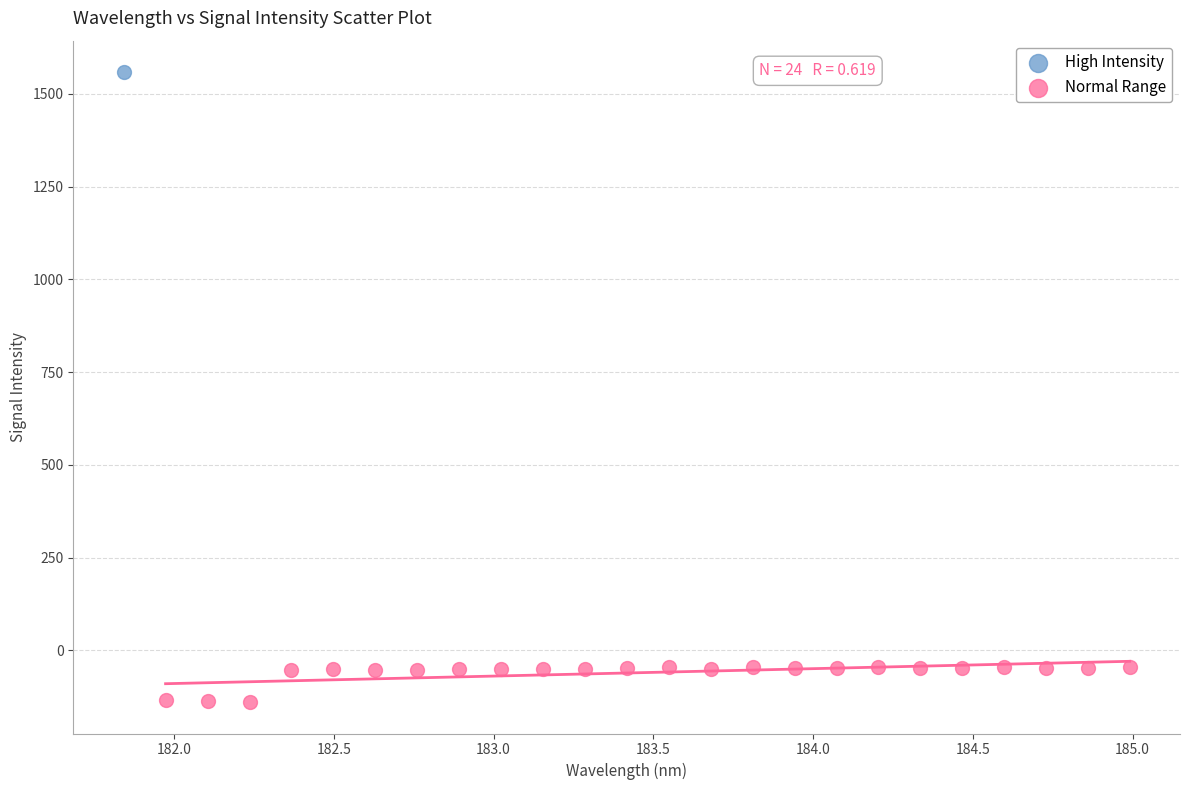

What are all the series names shown in the legend?

High Intensity, Normal Range